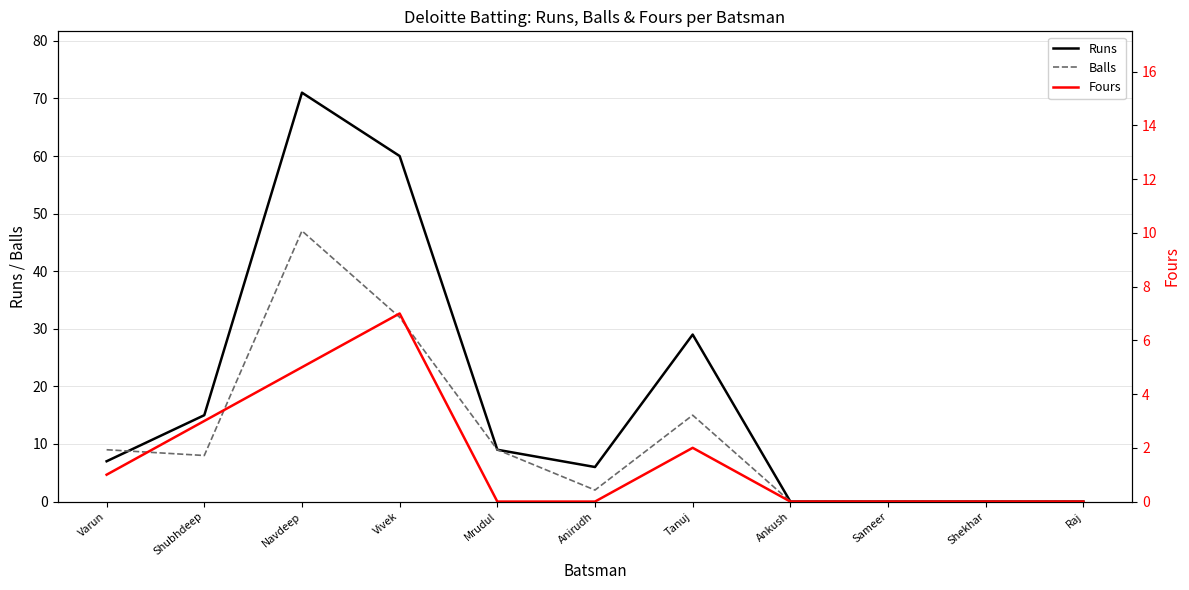

True or false: Balls and Fours cross at least once.

False